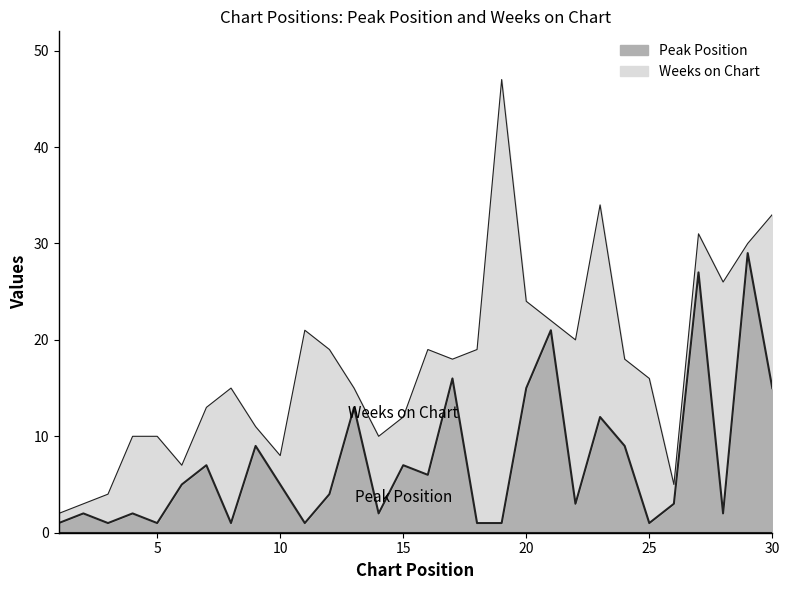

Reading left to right, what are all the values shown in this chart?

1=1	2=2	3=1	4=2	5=1	6=5	7=7	8=1	9=9	10=5	11=1	12=4	13=13	14=2	15=7	16=6	17=16	18=1	19=1	20=15	21=21	22=3	23=12	24=9	25=1	26=3	27=27	28=2	29=29	30=15